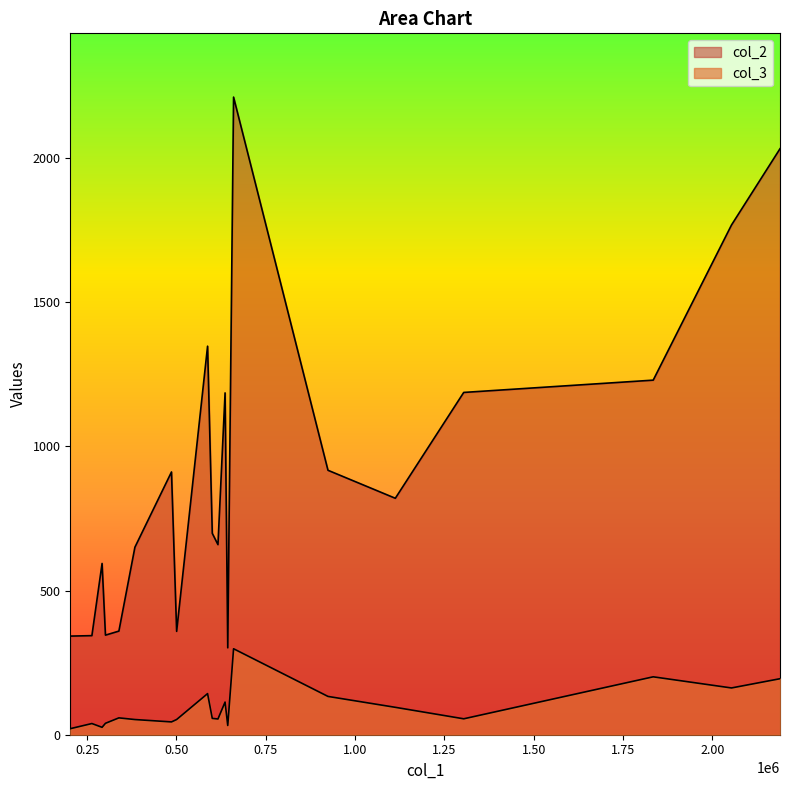

What are all the series names shown in the legend?

col_2, col_3